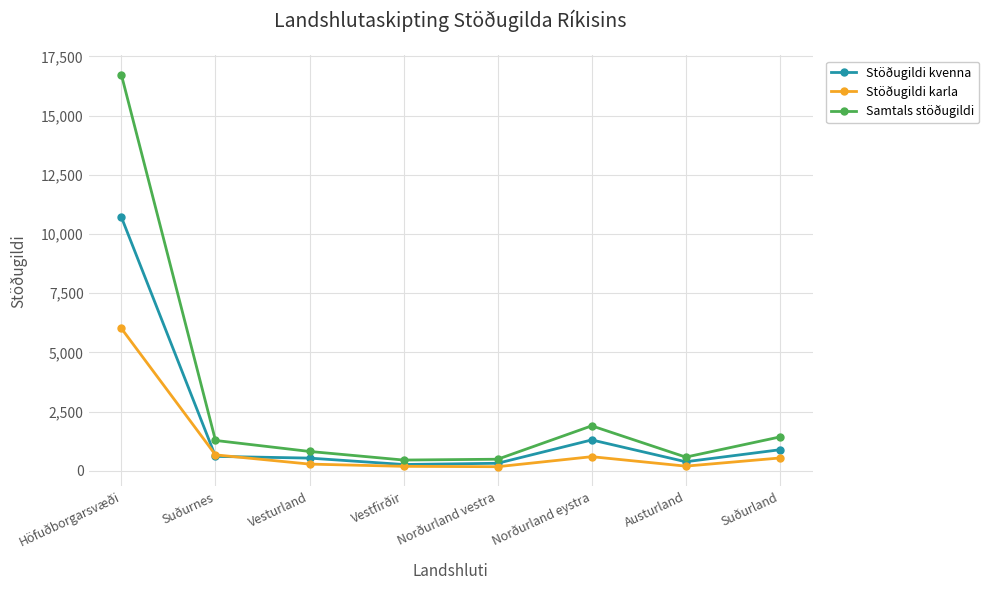

Which category has the highest value across all series?

Höfuðborgarsvæði